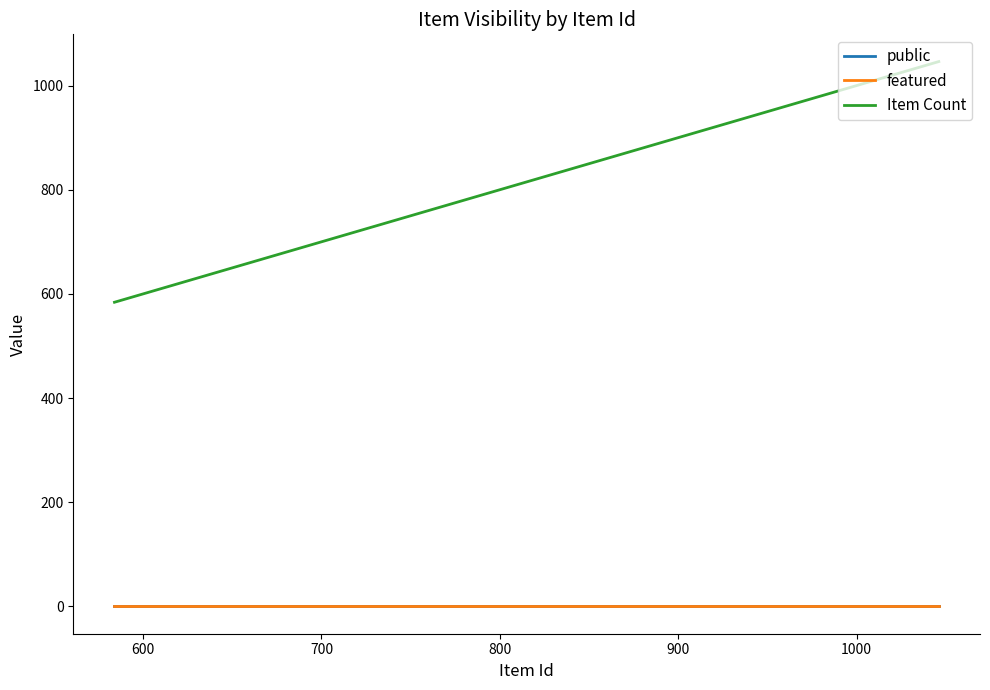

What is the lowest value of the Item Count series?

584